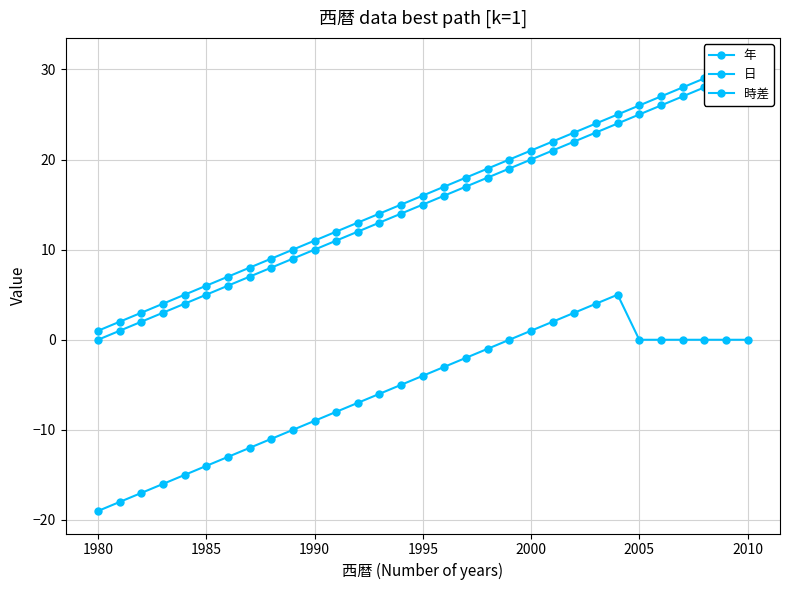

Does the chart display data point markers on the line(s)?

Yes